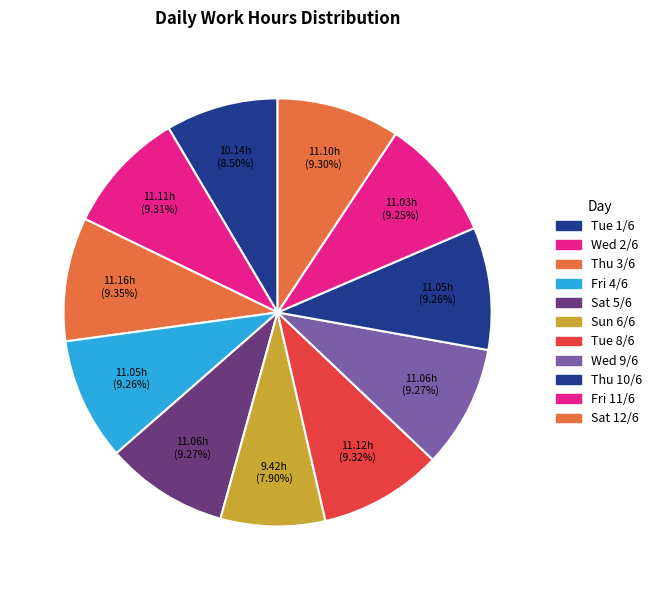

How many segments does this pie chart have?

11